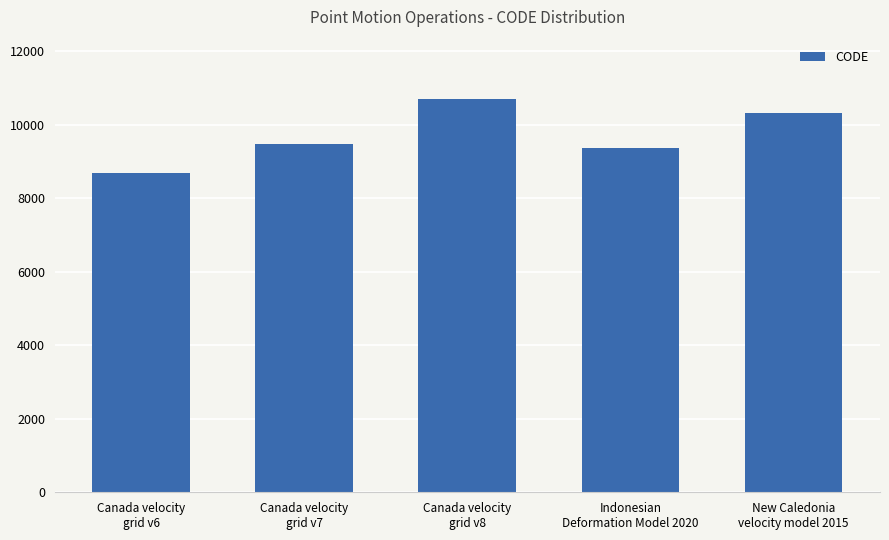

Reading right to left, transcribe all the data shown in this chart.

New Caledonia
velocity model 2015=10323	Indonesian
Deformation Model 2020=9375	Canada velocity
grid v8=10707	Canada velocity
grid v7=9483	Canada velocity
grid v6=8676